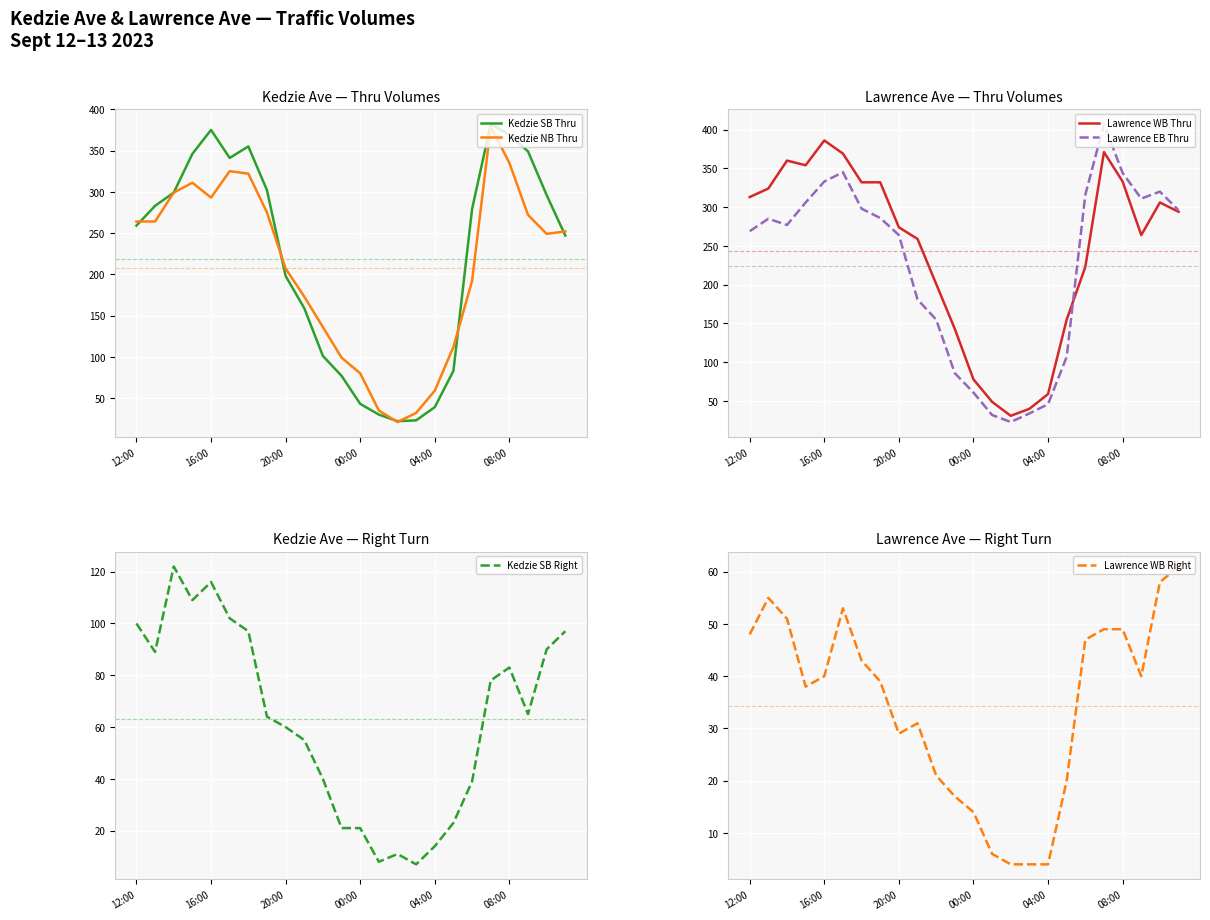

What is the value of the Lawrence EB Thru point at the 20th from the left?

407